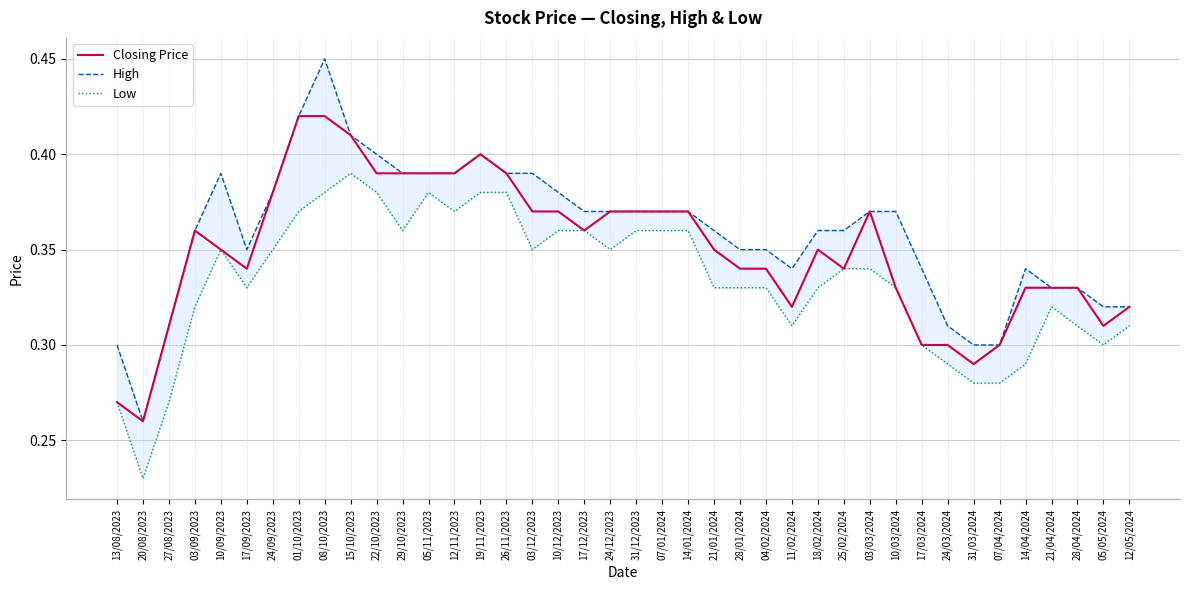

What is the minimum value shown in the chart?

0.2